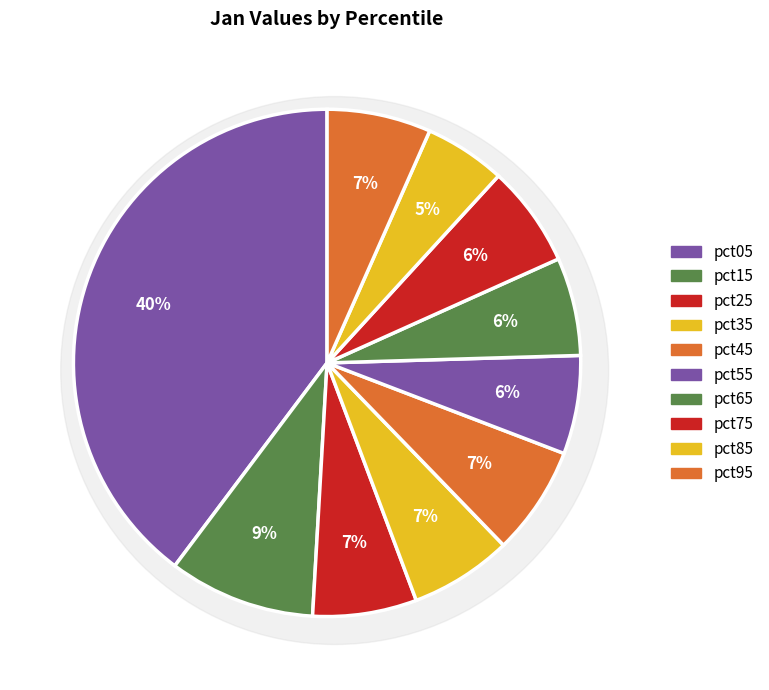

To the nearest percent, what is the average slice percentage?

10%